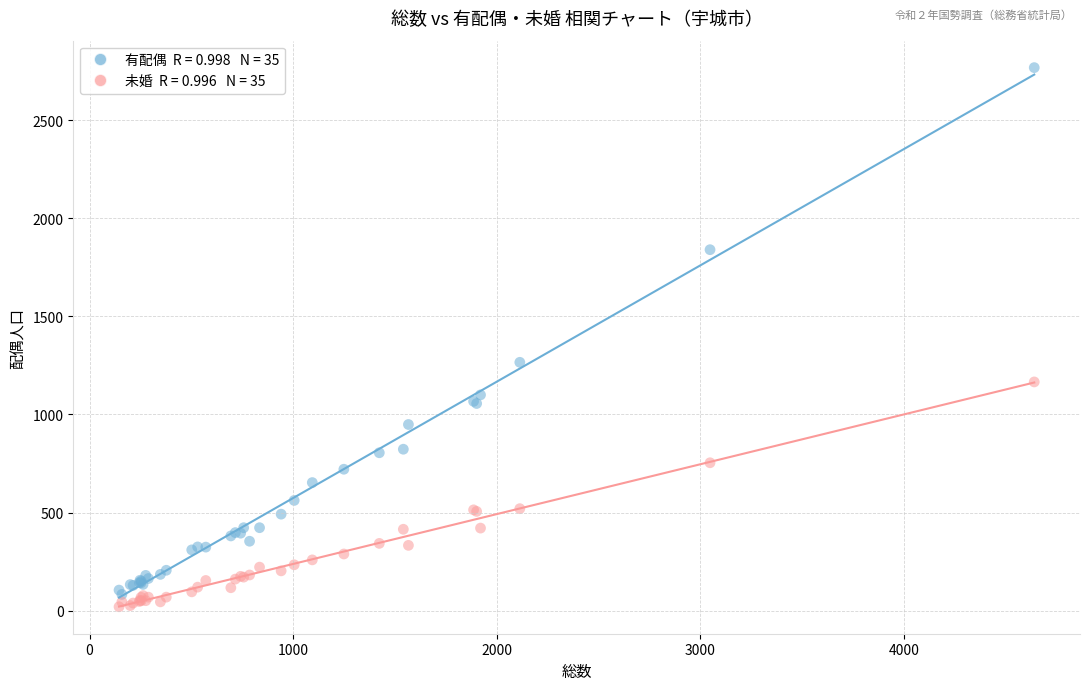

Across all series, what Y value is closest to 1394?

1266